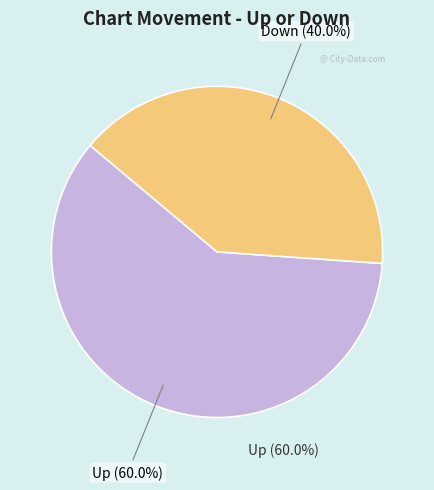

To the nearest percent, what is the combined percentage of Down and Up?

100%